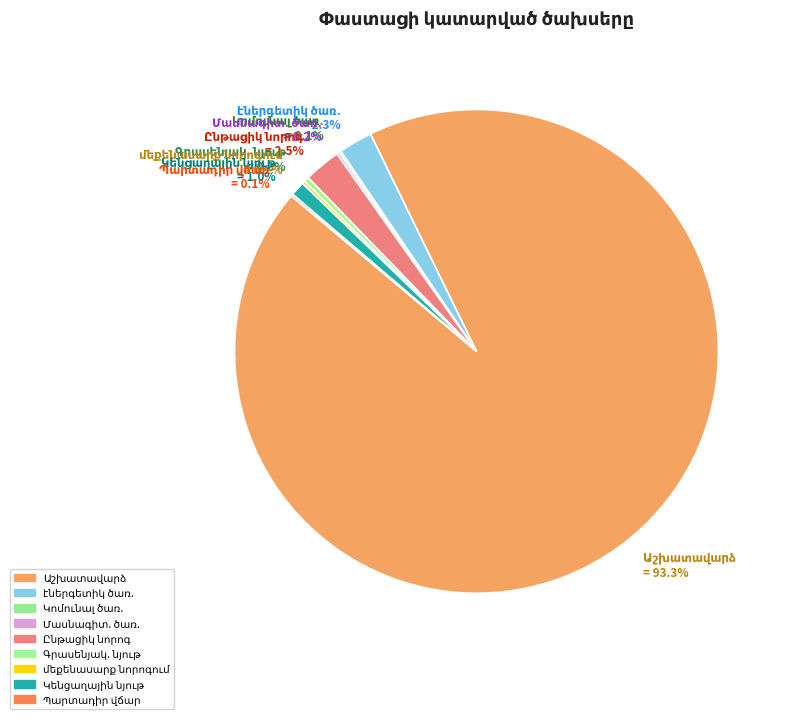

Is there a majority slice in this chart?

Yes